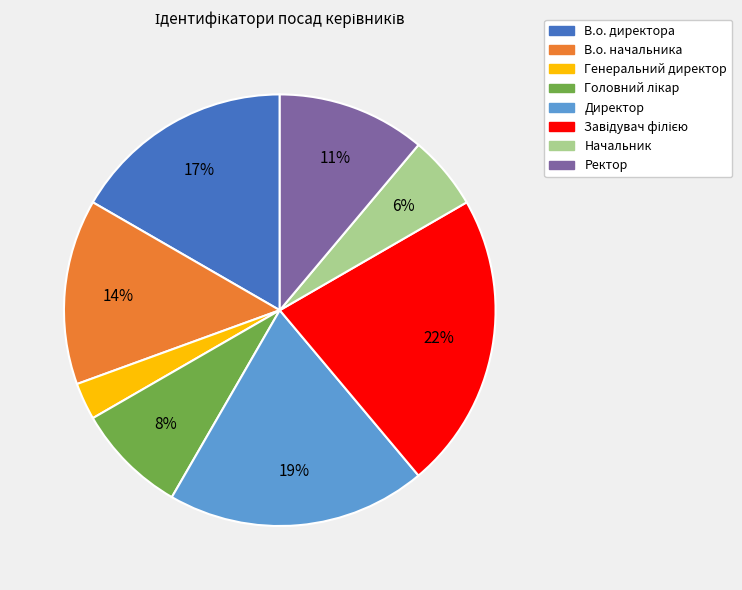

Which slice is the smallest?

Генеральний директор